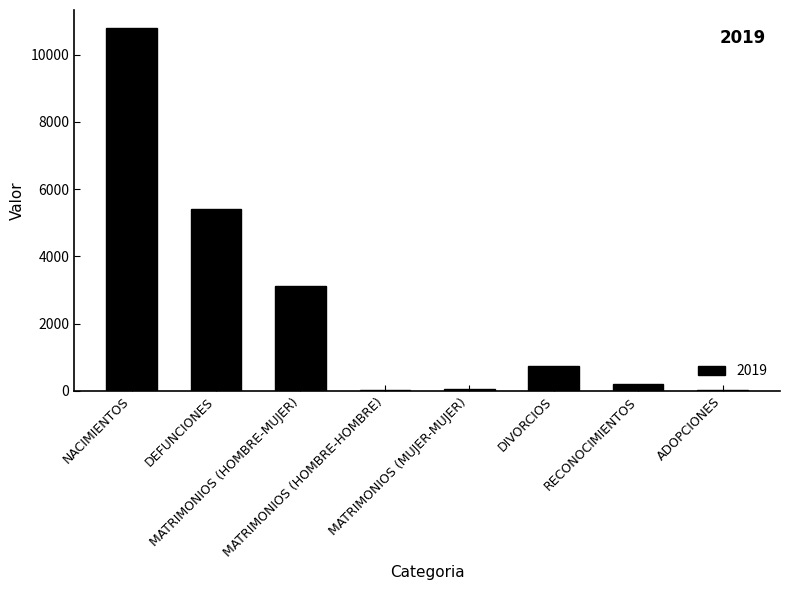

What is the greatest value displayed?

10789